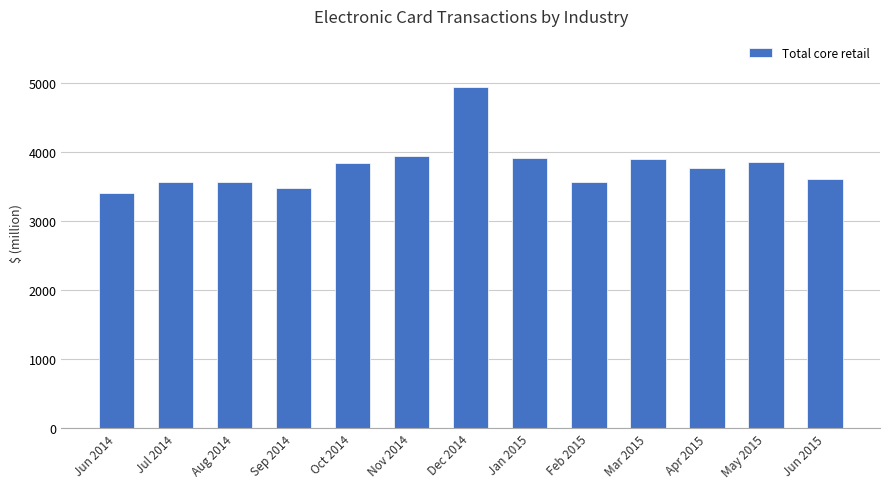

What is the label of the 13th bar from the left?

Jun 2015